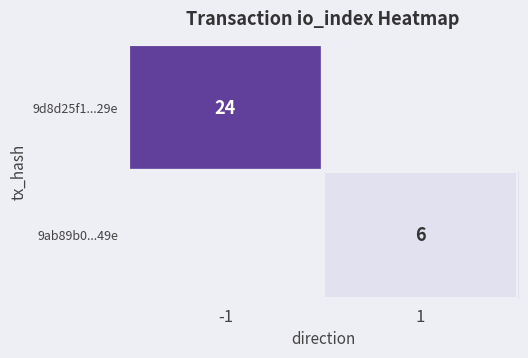

At how many categories does at least one series exceed 19?

1